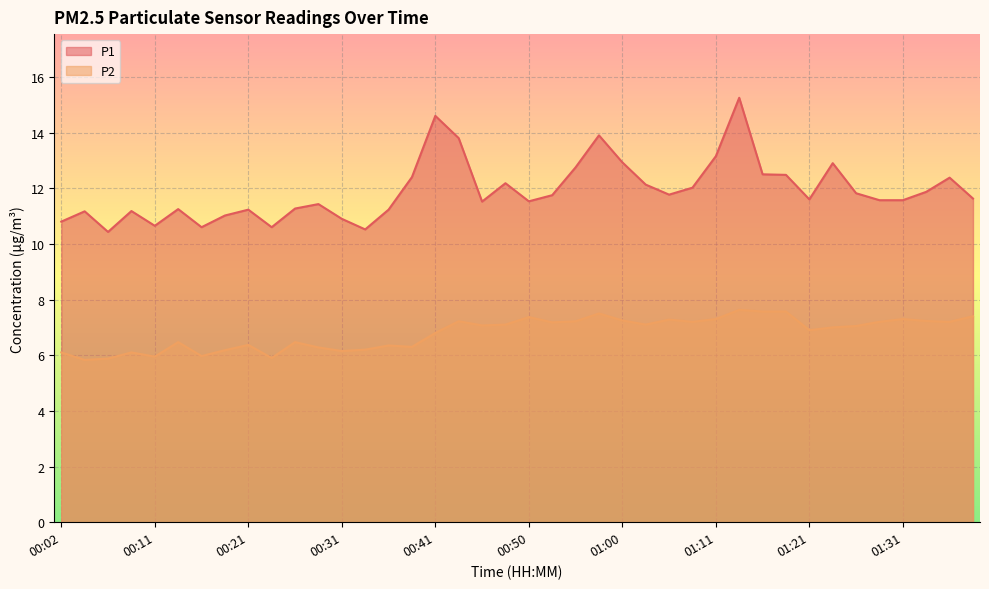

Which series changed the most between 00:21 and 00:31?

P1